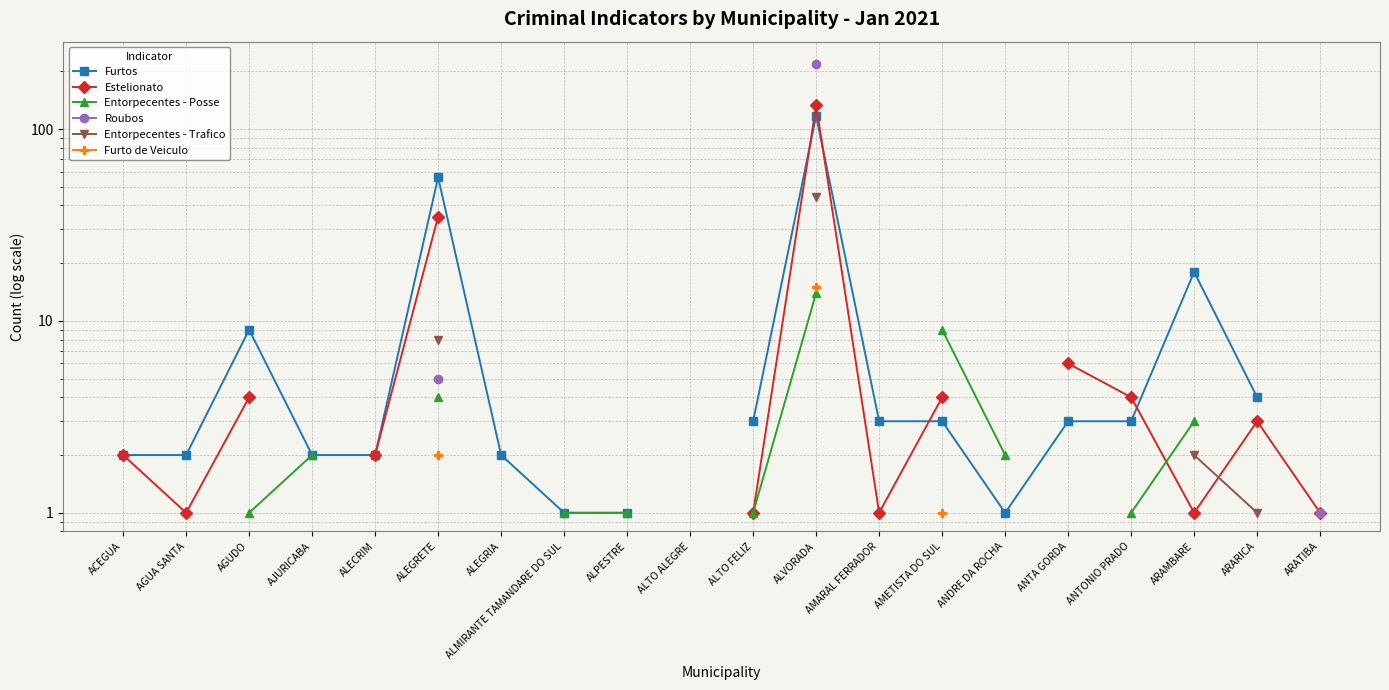

What is the minimum value shown in the chart?

1.0